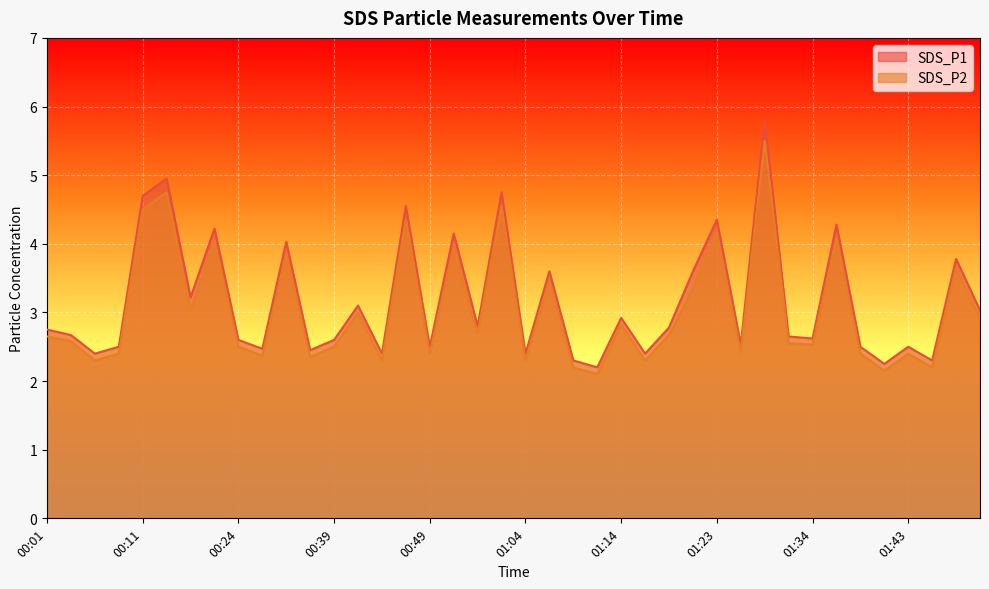

At how many categories does at least one series exceed 3?

16